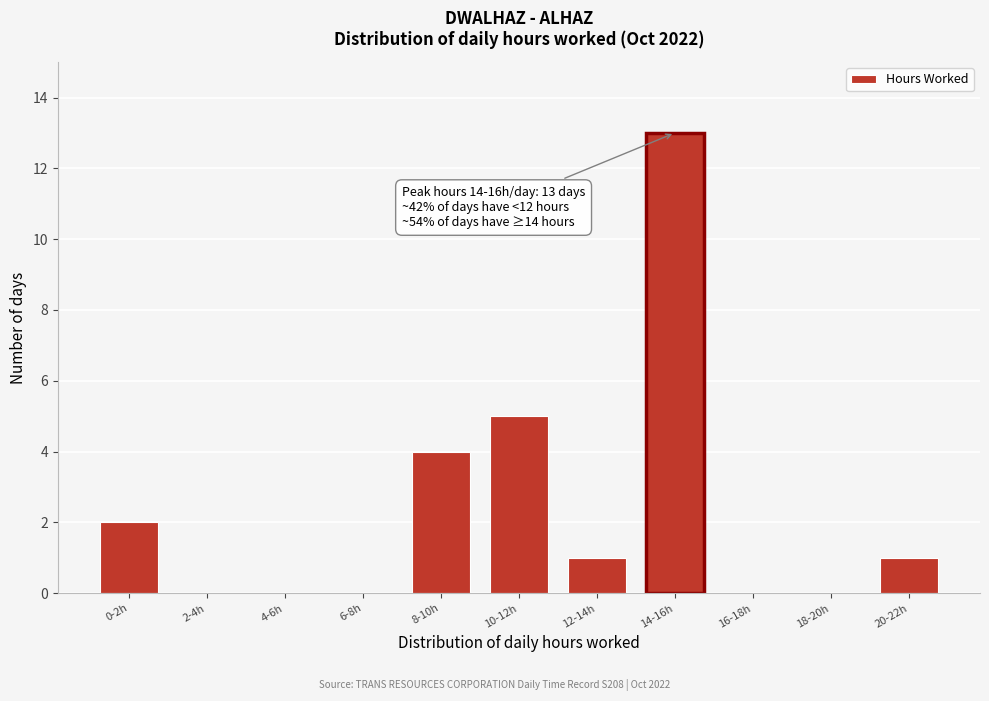

Reading right to left, extract all data points from this chart.

20-22h=1	18-20h=0	16-18h=0	14-16h=13	12-14h=1	10-12h=5	8-10h=4	6-8h=0	4-6h=0	2-4h=0	0-2h=2